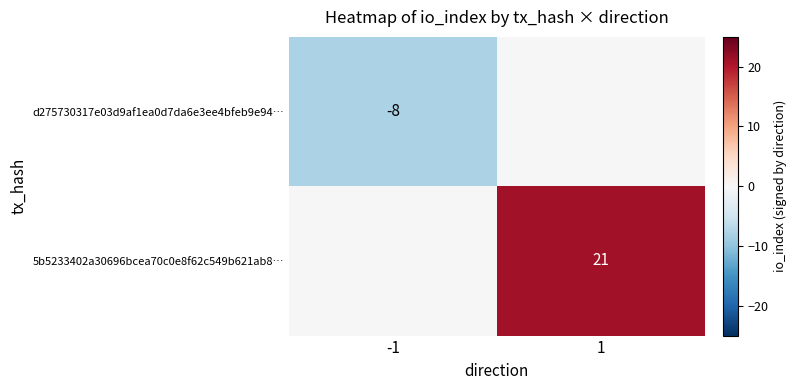

Between 1 and -1, which is larger?

1